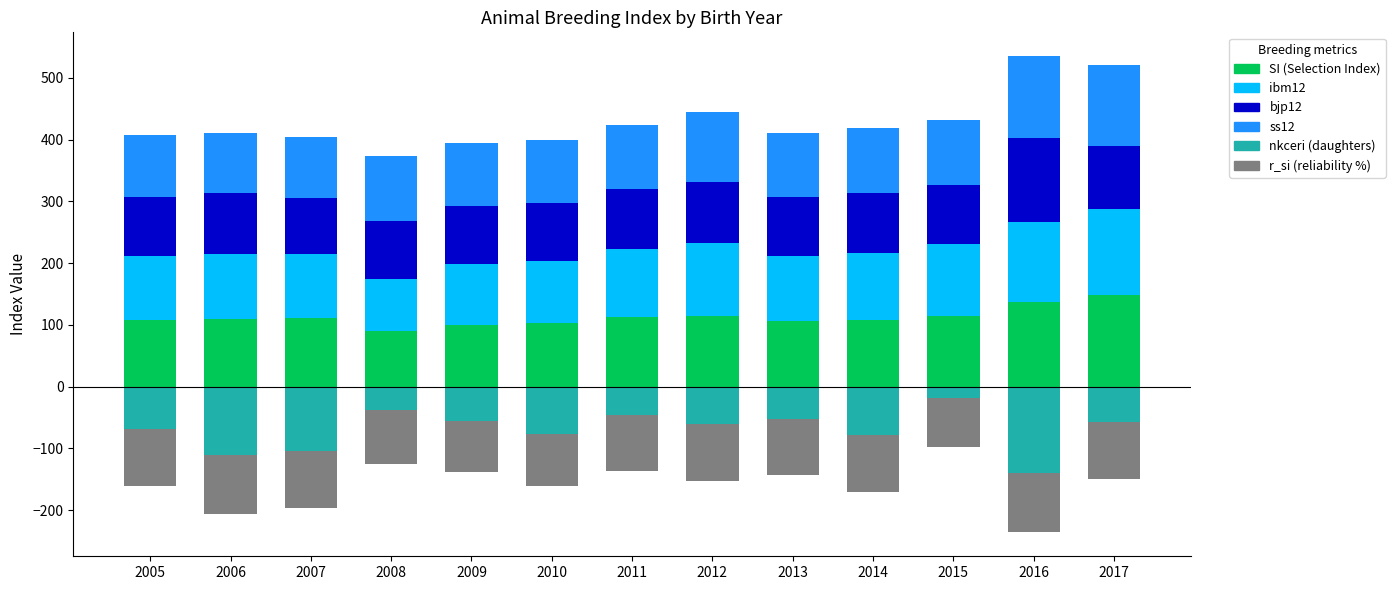

What is the average value of the si series?

112